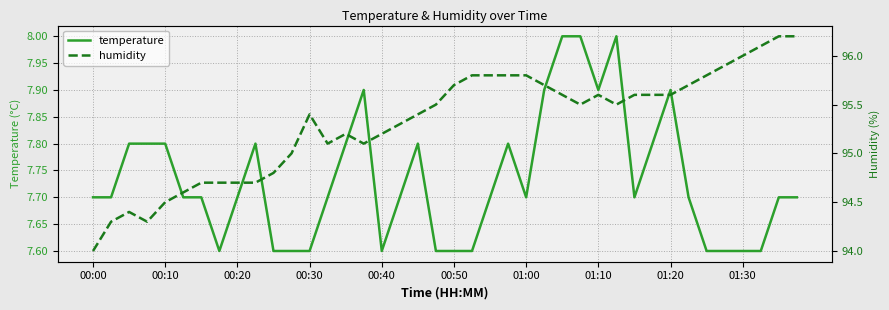

How many distinct data groups are displayed?

2